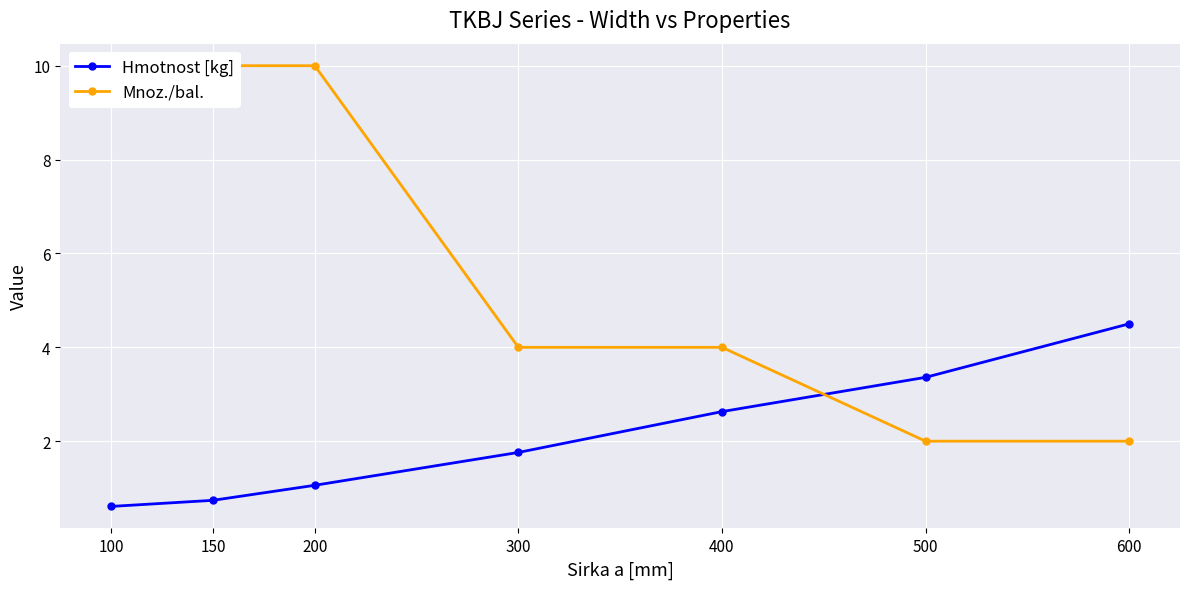

How many values in the Hmotnost [kg] series are below 1?

2